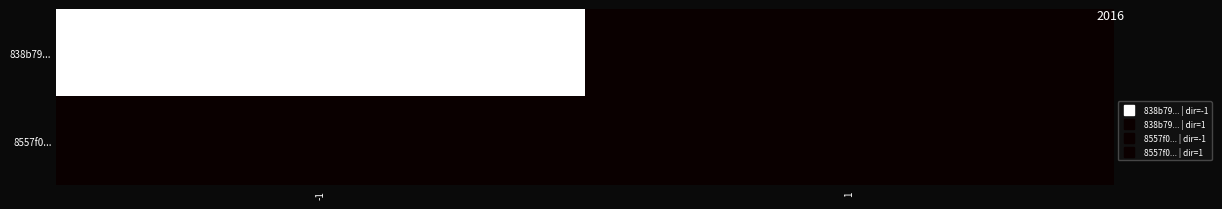

How many categories are shown in the chart?

2